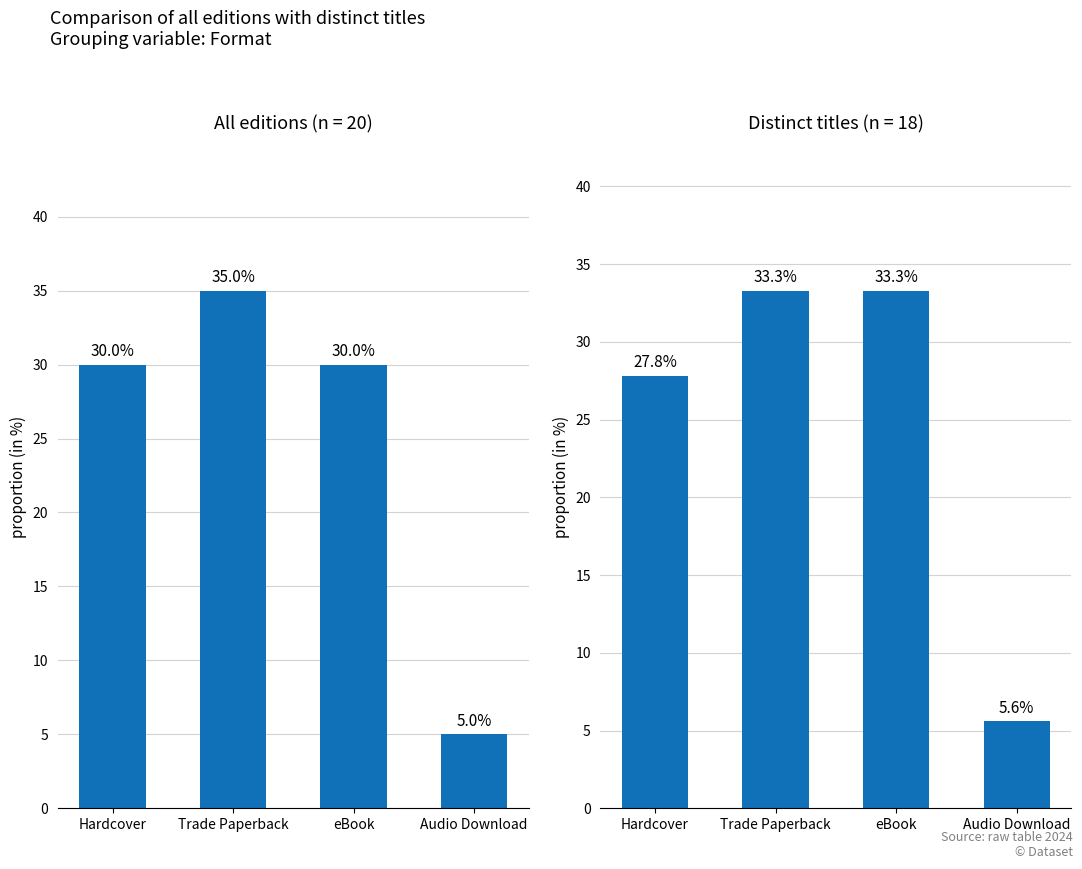

Reading left to right, list all the values displayed in this chart.

Edition rows: Hardcover=30.0	Trade Paperback=35.0	eBook=30.0	Audio Download=5.0
Distinct titles: Hardcover=27.8	Trade Paperback=33.3	eBook=33.3	Audio Download=5.6